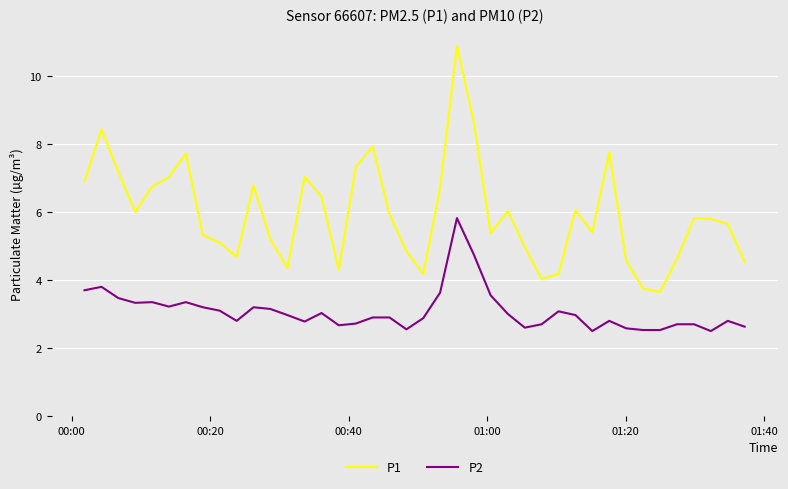

List the series in order of their peak value, highest first.

P1, P2